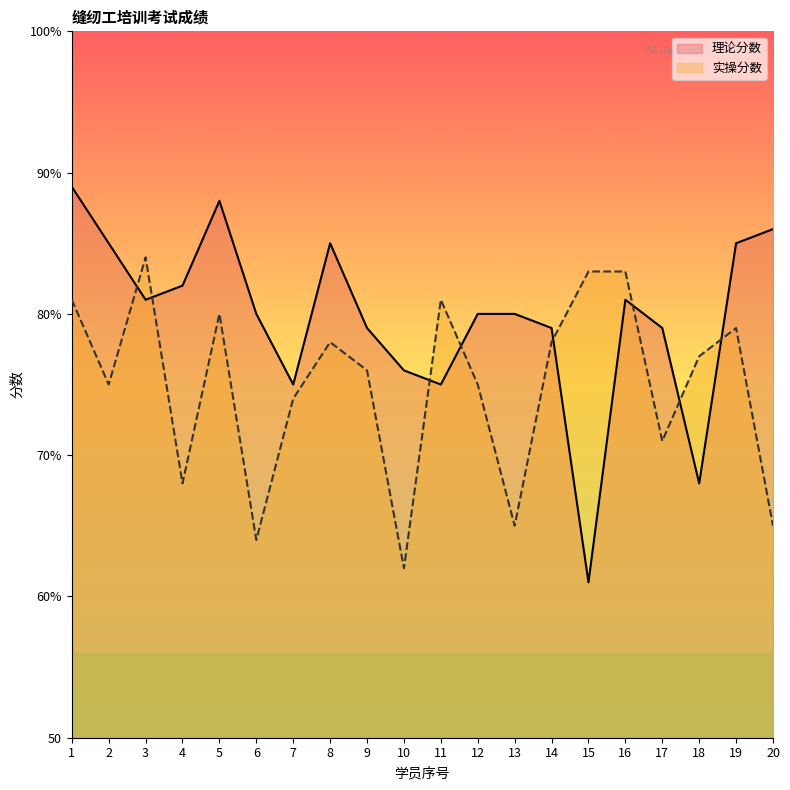

What is the highest value of the 实操分数 series?

84